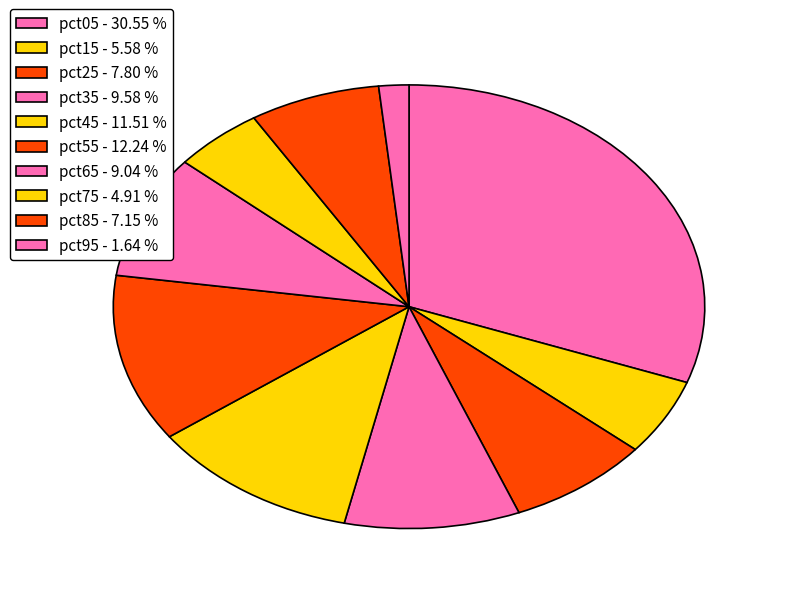

How many slices are in this pie chart?

10